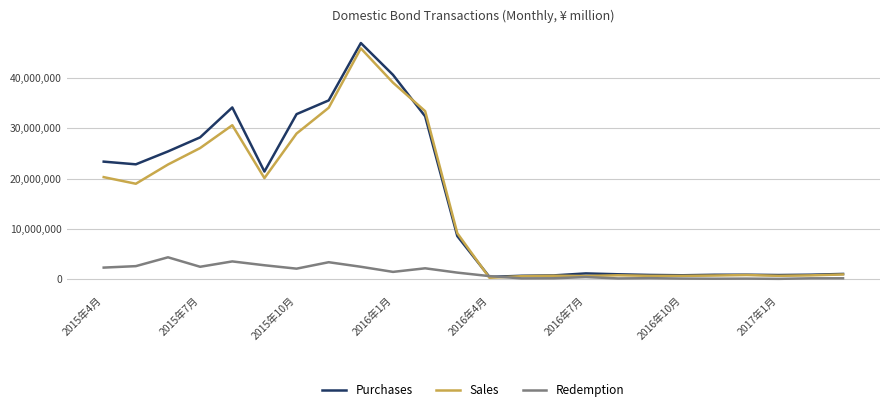

What are all the series names shown in the legend?

Purchases, Sales, Redemption